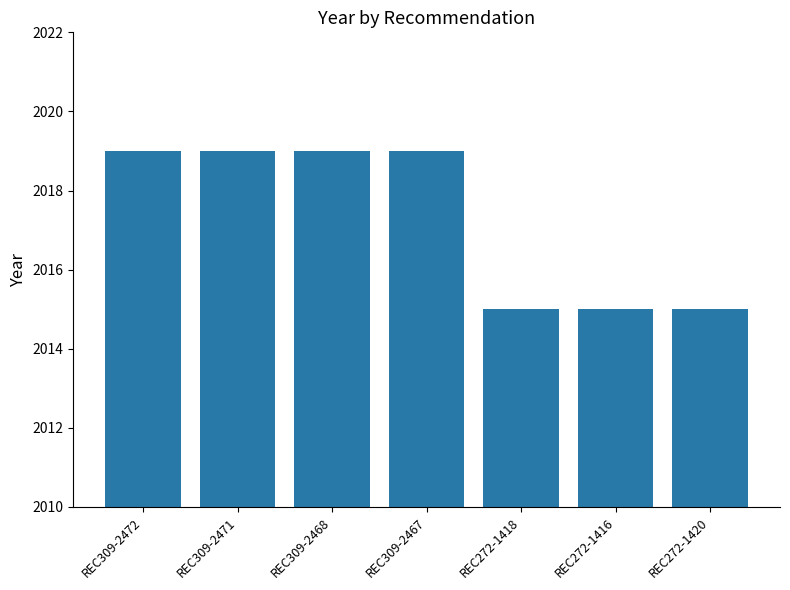

Reading left to right, transcribe all the data shown in this chart.

2019	2019	2019	2019	2015	2015	2015